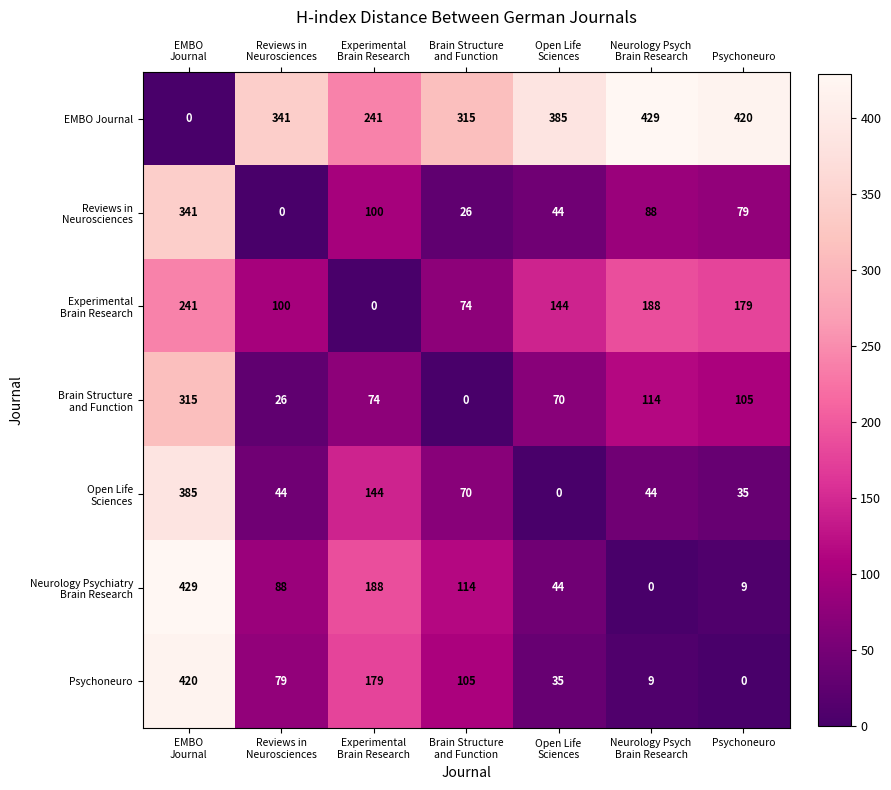

What is the greatest value displayed?

429